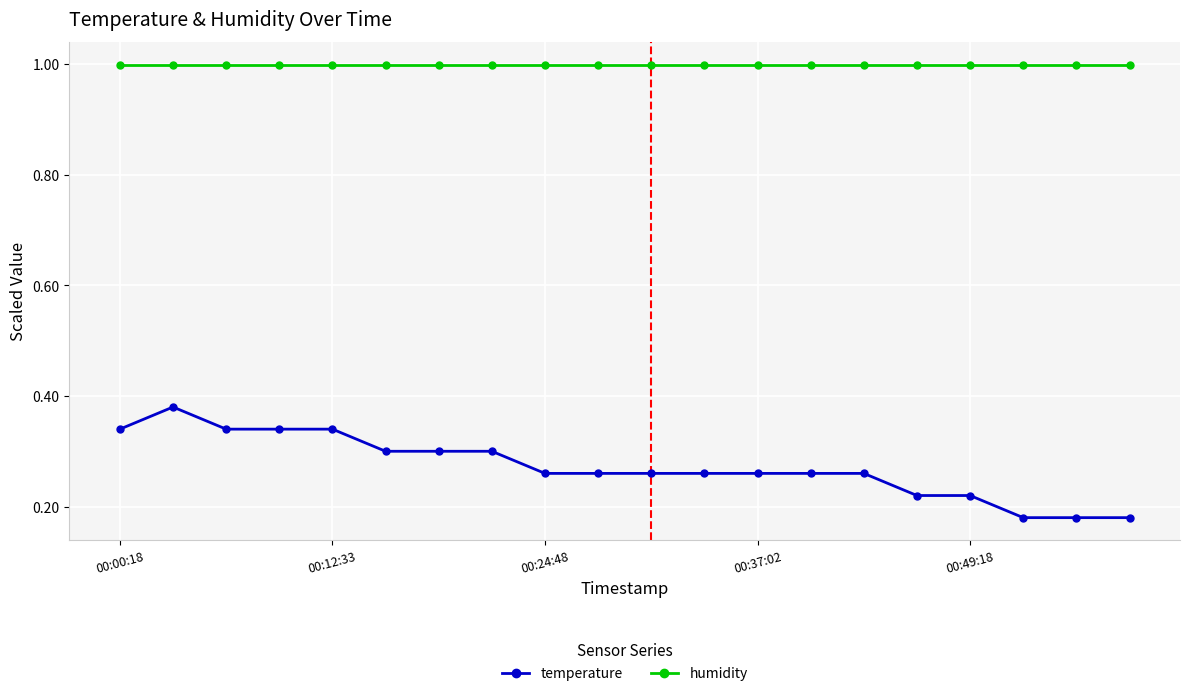

What is the value of the humidity point at the 10th from the left?

1.0